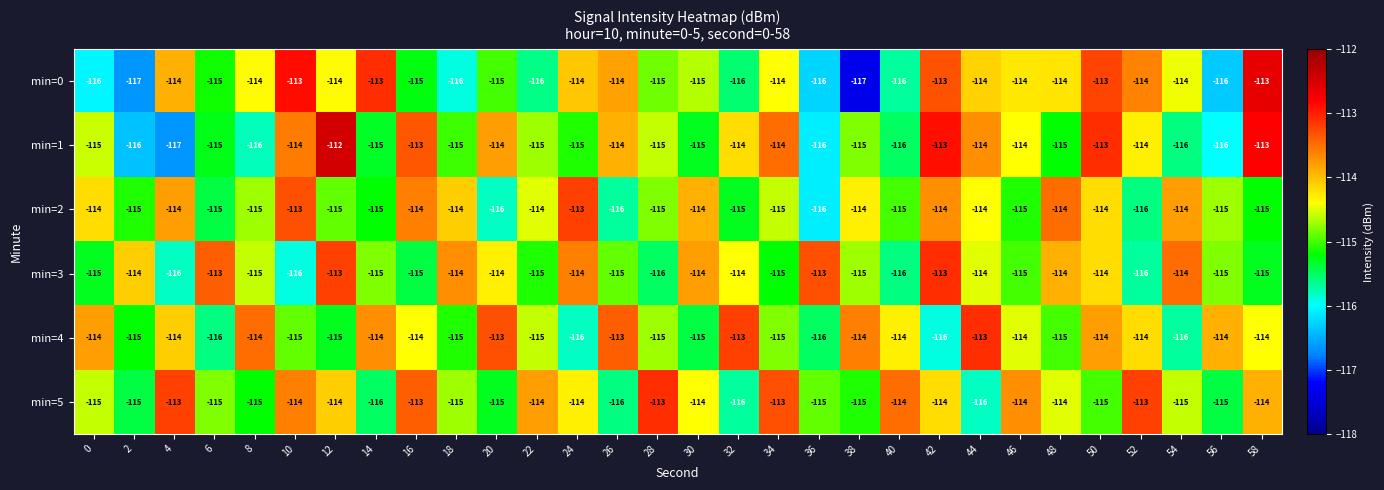

Which series has the widest spread of values?

min=1